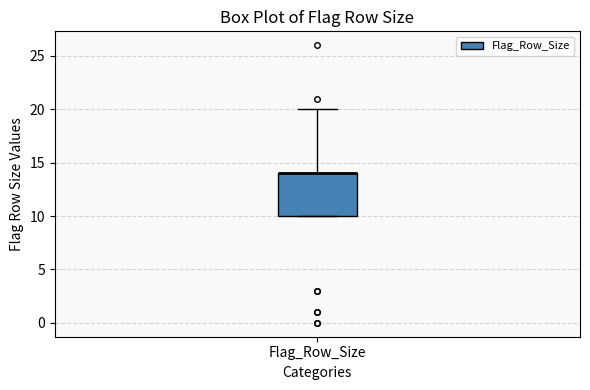

Read this box plot against the y-axis: the position of the median line, the range covered by the box, and the ends of both whiskers. The values are not printed on the chart, so give them approximately, as read against the axis.

median 14 (drawn on the box's upper edge), box 10 to 14, whiskers 10 to 20